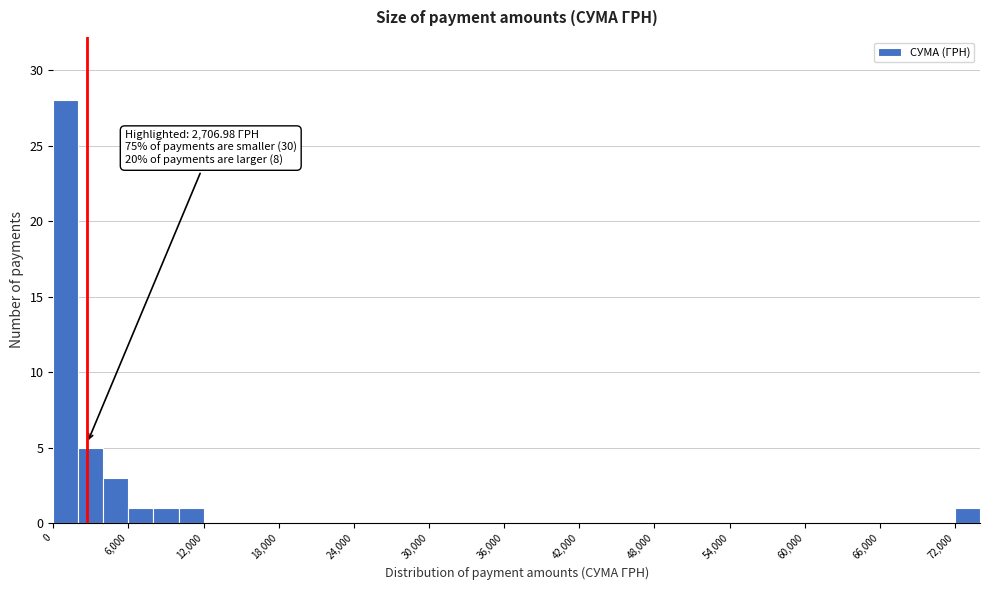

Around what value on the x-axis is the tallest bar? Give the approximate position of its centre, as read against the axis.

1000